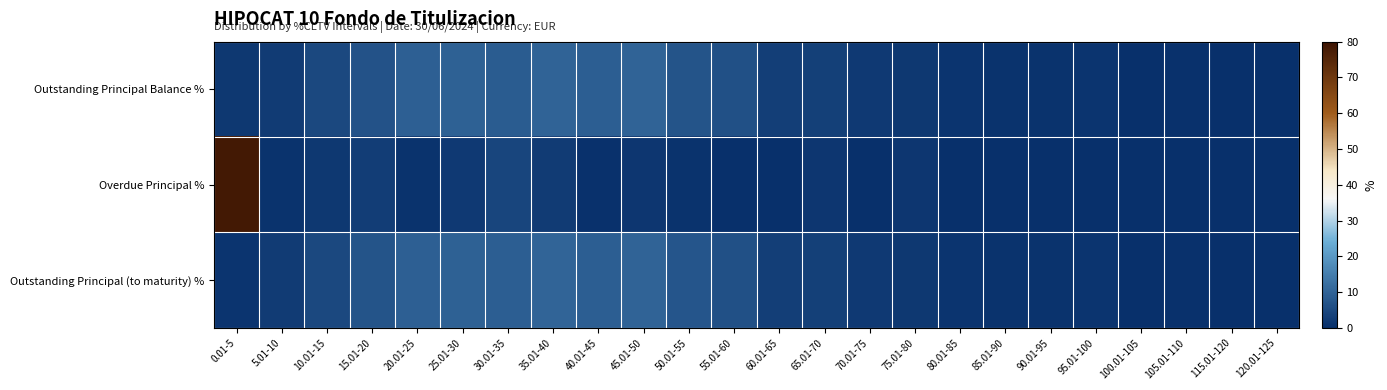

What is the difference between the highest and lowest values at 95.01-100?

1.0